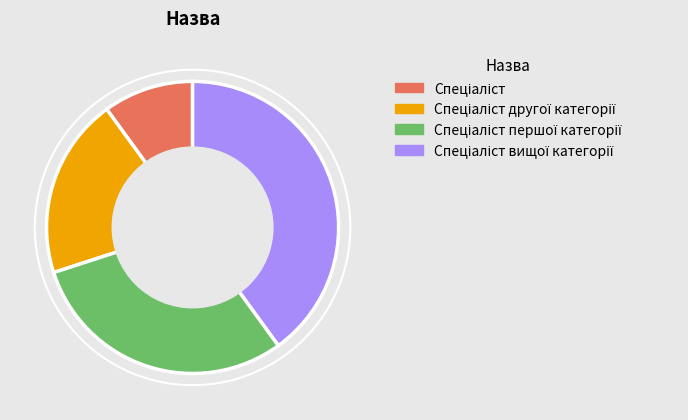

Is there any slice that represents more than half of the pie?

No